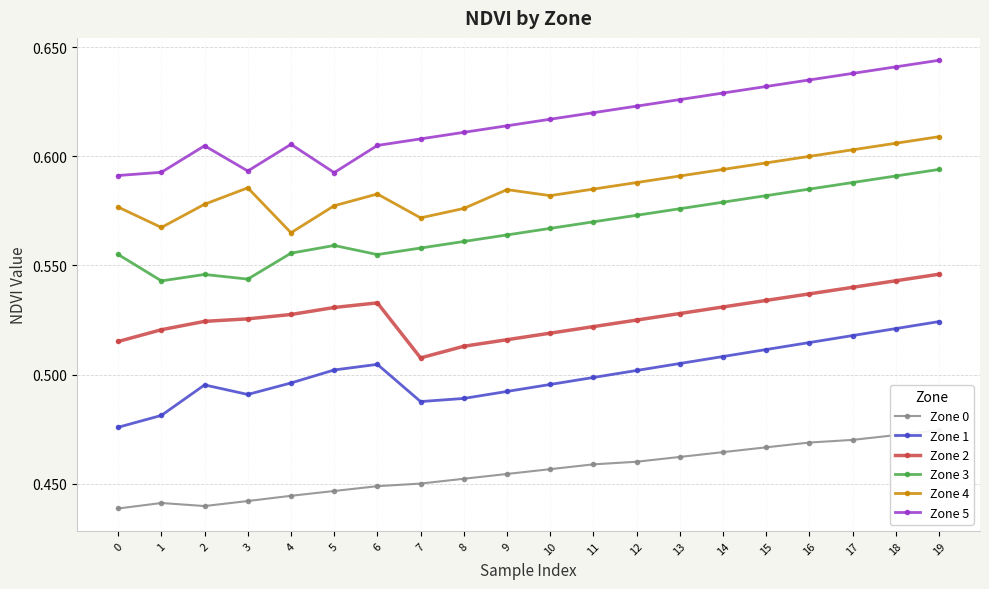

True or false: Zone 5 and Zone 2 cross at least once.

False